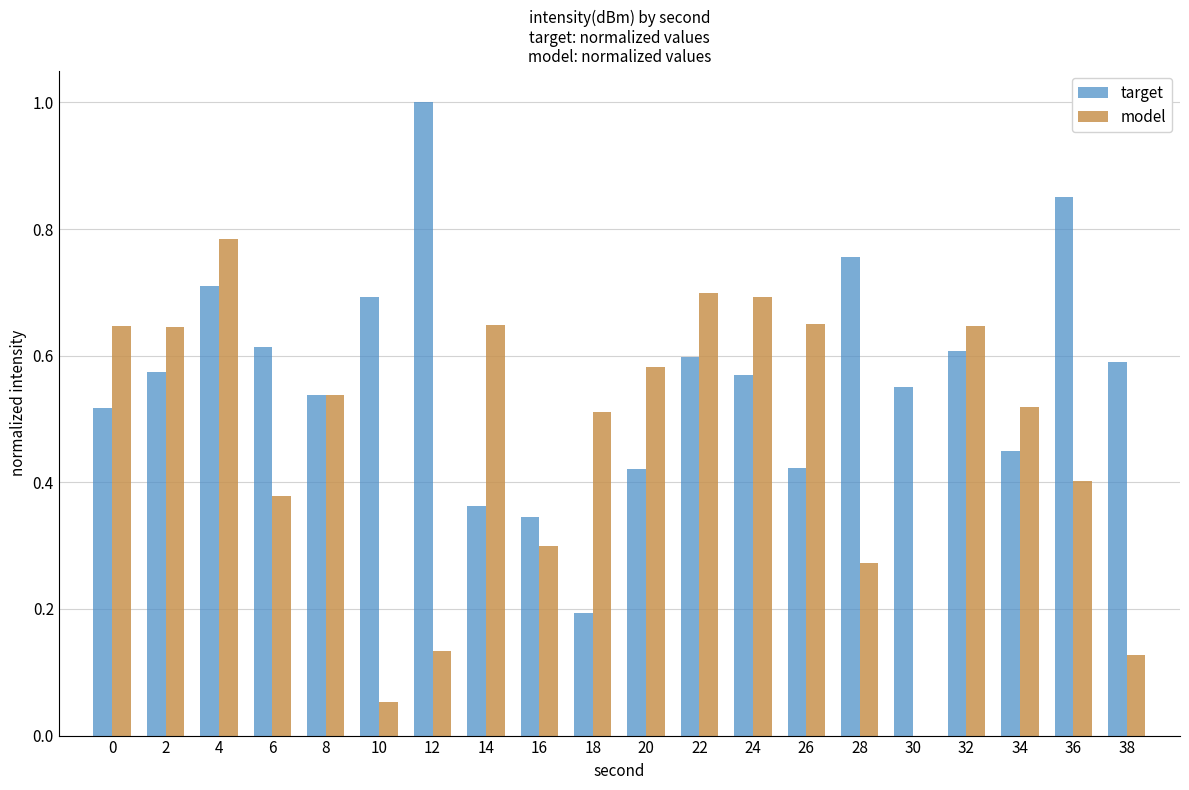

At which label does target reach its peak?

12